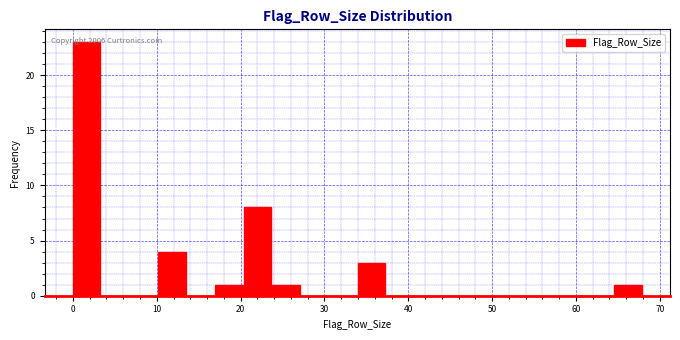

Read against the x-axis, roughly where is the centre of the tallest bar?

2